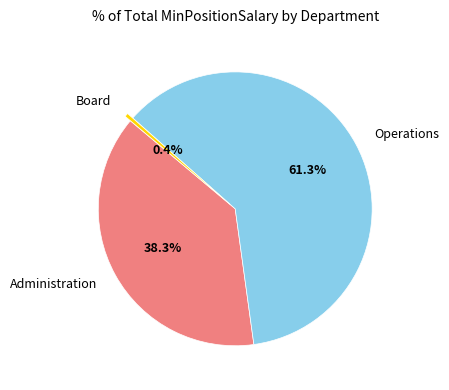

What percentage is NOT represented by Board?

99.6%